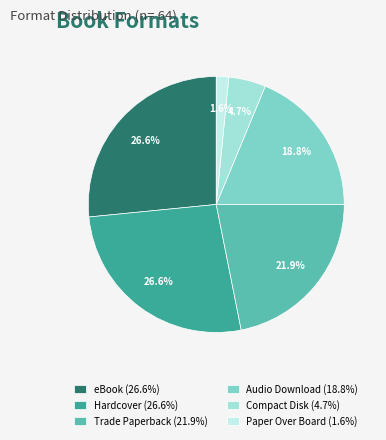

What is the smallest slice in the pie chart?

Paper Over Board (1.6%)